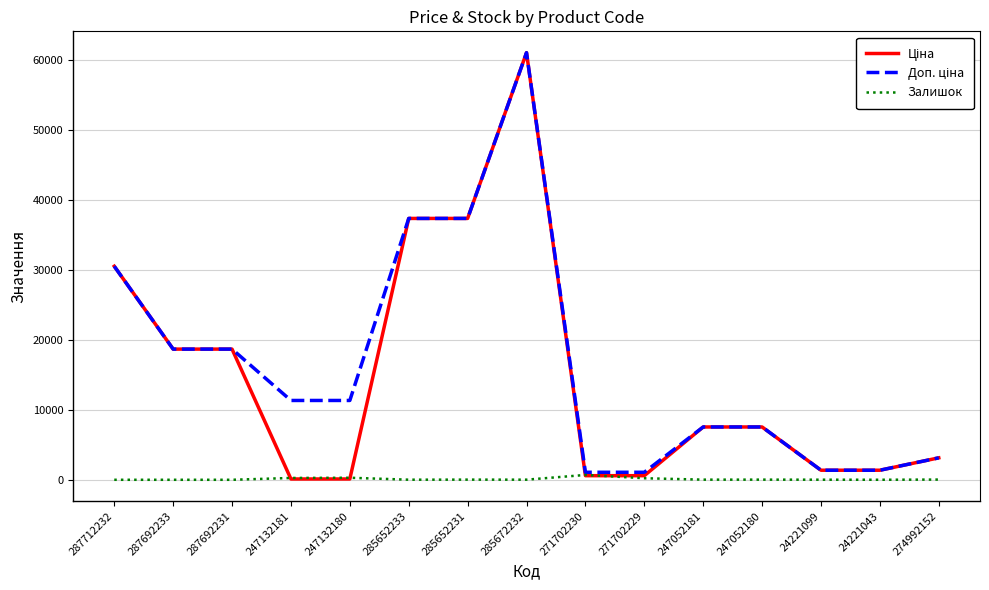

Is it true that Залишок equals 19.0 at 247052181?

True